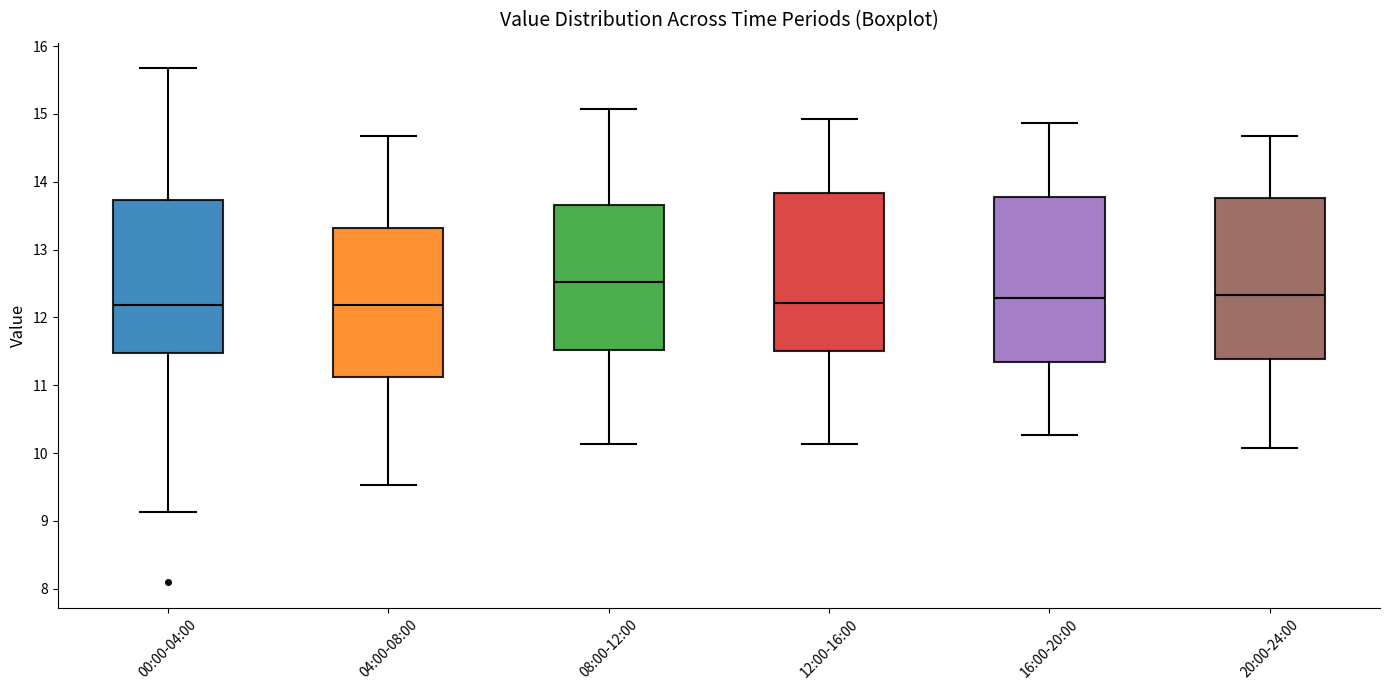

Reading left to right, read every box against the y-axis: the position of its median line, the range the box covers, and the ends of its whiskers. The values are not printed on the chart, so give them approximately, as read against the axis.

00:00-04:00: median 12.2, box 11.5 to 13.7, whiskers 9.1 to 15.7
04:00-08:00: median 12.2, box 11.1 to 13.3, whiskers 9.5 to 14.7
08:00-12:00: median 12.5, box 11.5 to 13.7, whiskers 10.1 to 15.1
12:00-16:00: median 12.2, box 11.5 to 13.8, whiskers 10.1 to 14.9
16:00-20:00: median 12.3, box 11.3 to 13.8, whiskers 10.3 to 14.9
20:00-24:00: median 12.3, box 11.4 to 13.8, whiskers 10.1 to 14.7